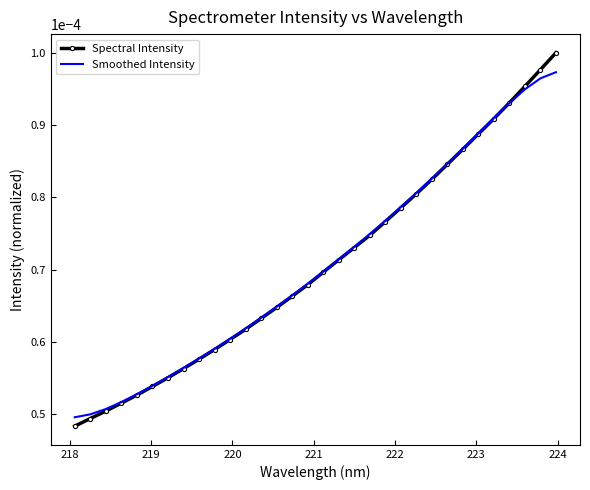

Rank the series by their maximum value, from lowest to highest.

Smoothed Intensity, Spectral Intensity